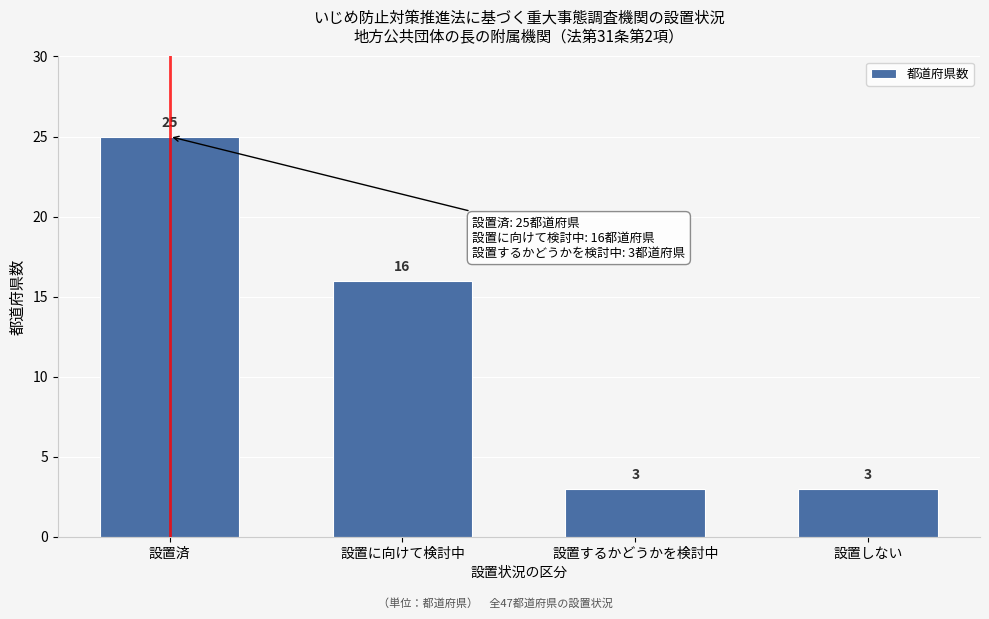

Reading left to right, list all the values displayed in this chart.

25	16	3	3